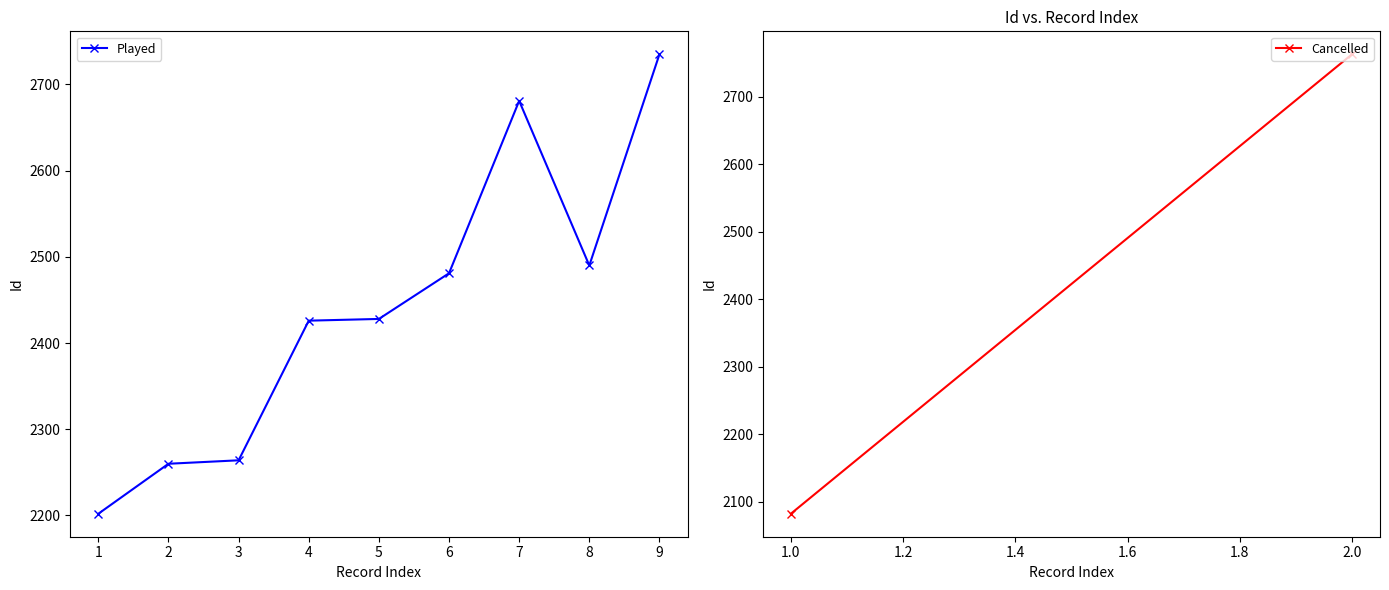

What is the greatest value displayed?

2735